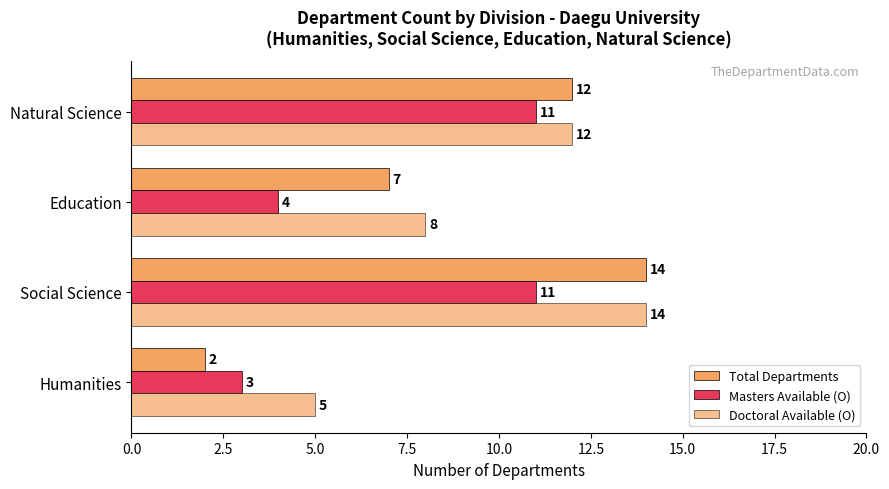

Which series has the largest total across all categories?

Doctoral Available (O)